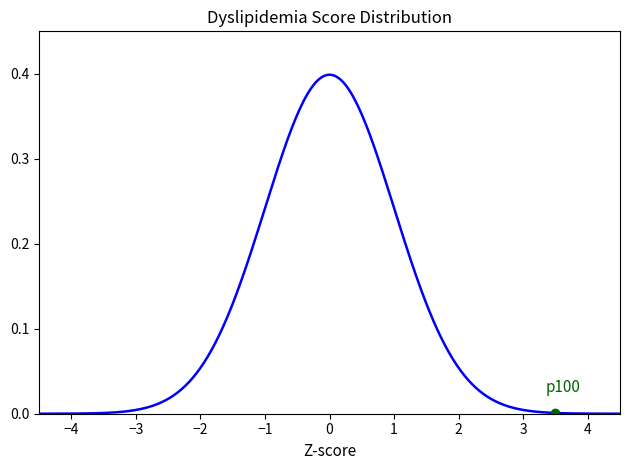

True or false: the data shows 0.2 at 1.

True